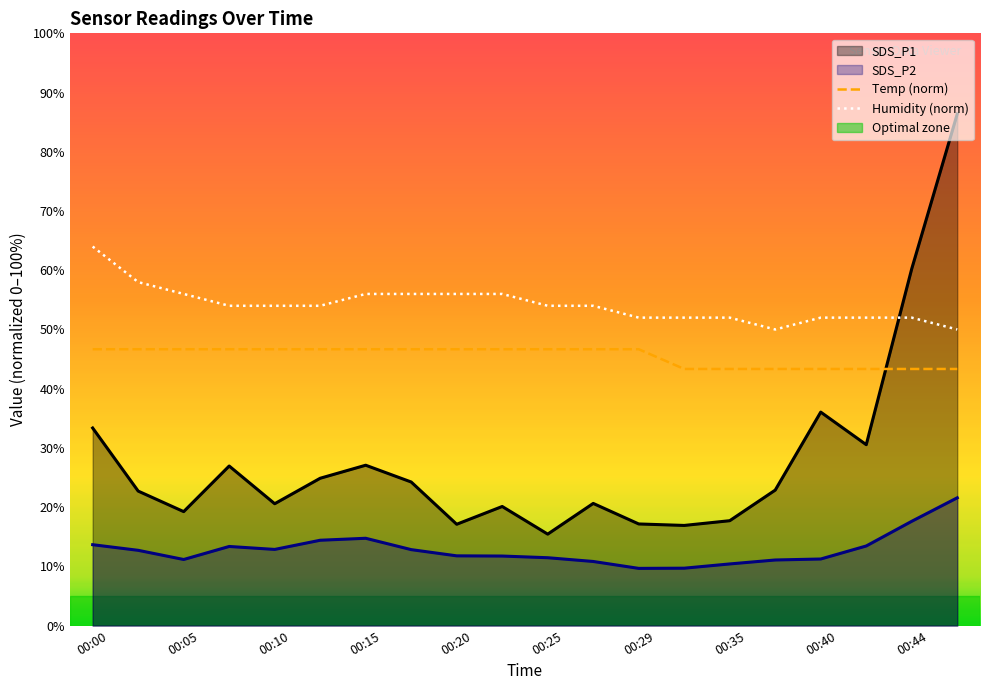

Rank the series by their maximum value, from highest to lowest.

SDS_P1, Humidity (norm), Temp (norm), SDS_P2